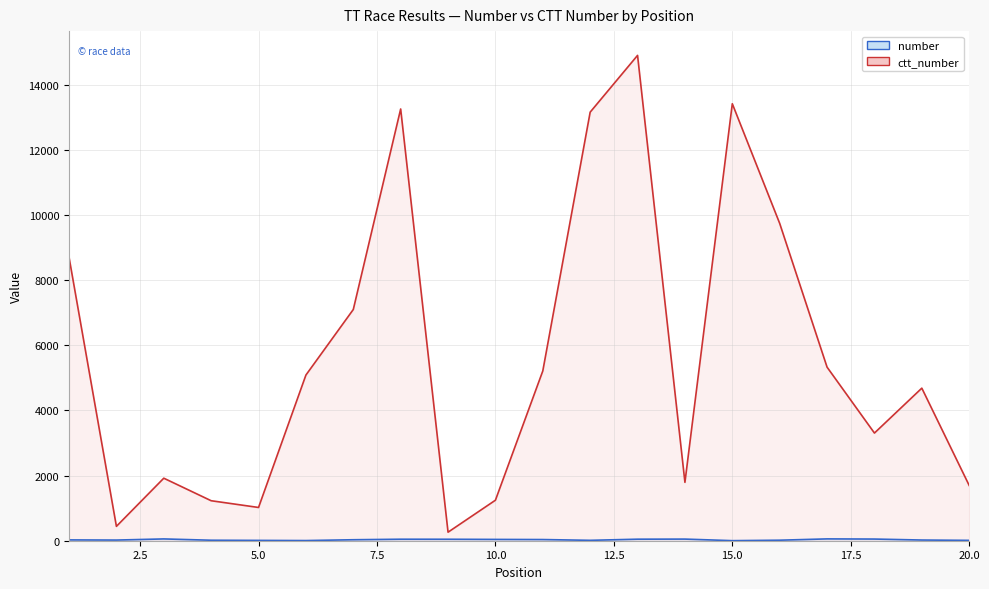

Reading left to right, list all the values displayed in this chart.

number: 25	20	55	15	10	5	30	46	45	40	36	12	47	50	2	16	56	51	21	11
ctt_number: 8705	441	1920	1228	1021	5087	7100	13257	262	1244	5213	13160	14903	1793	13418	9744	5330	3306	4685	1697